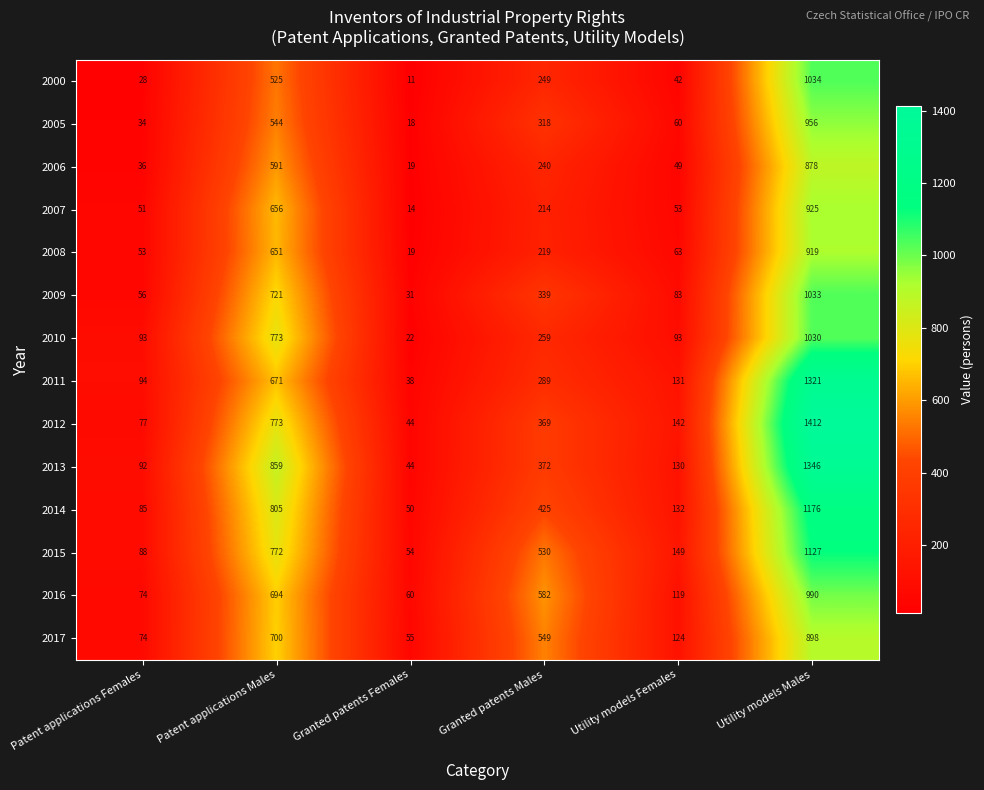

At which category does the chart reach its peak across all series?

Utility models Males